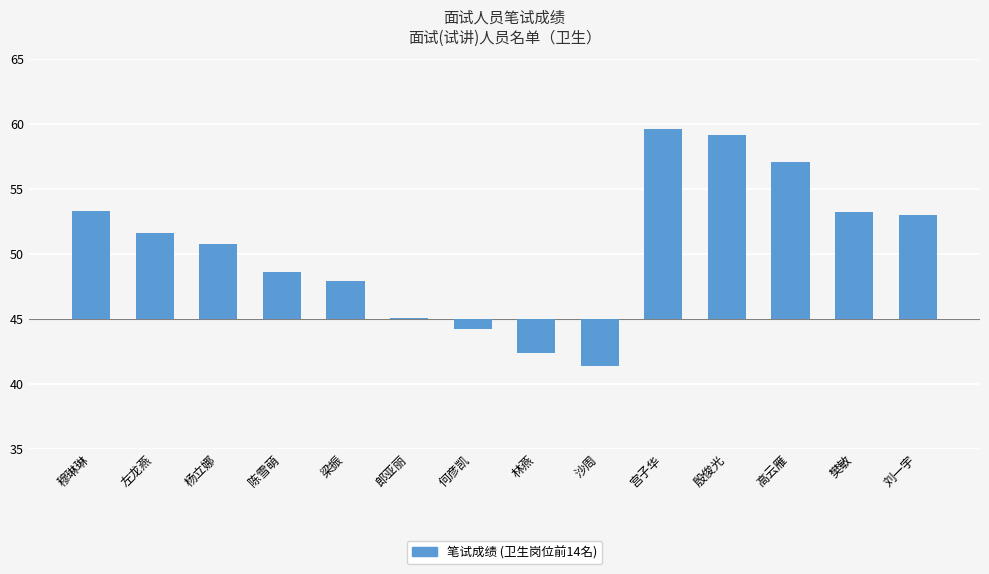

At which category does the chart reach its minimum across all series?

沙周